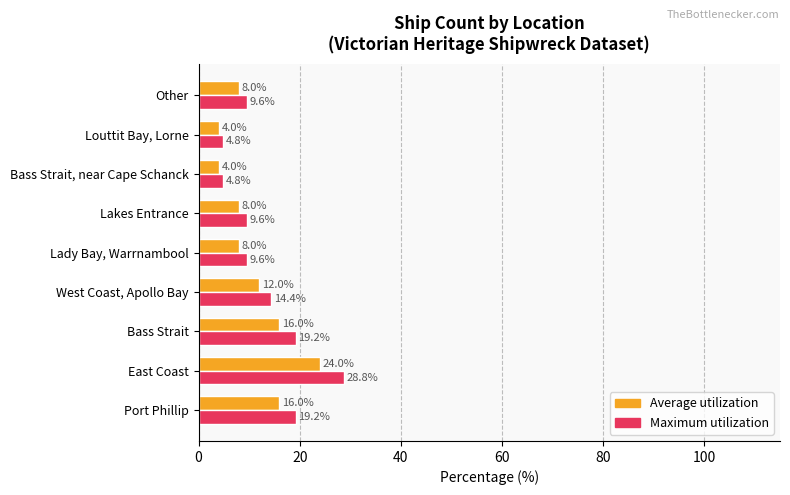

Which category has the highest value in the Maximum utilization series?

East Coast